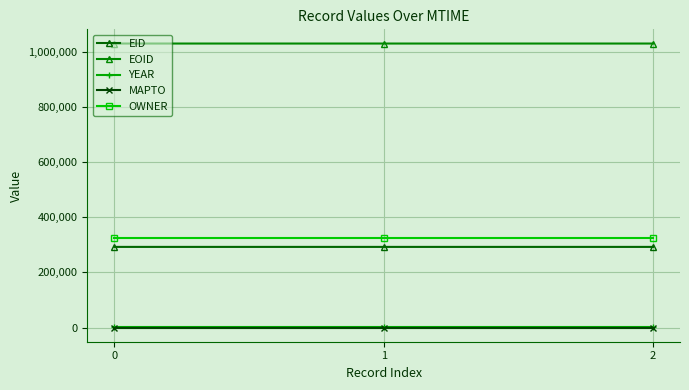

Does the chart have visible grid lines?

Yes